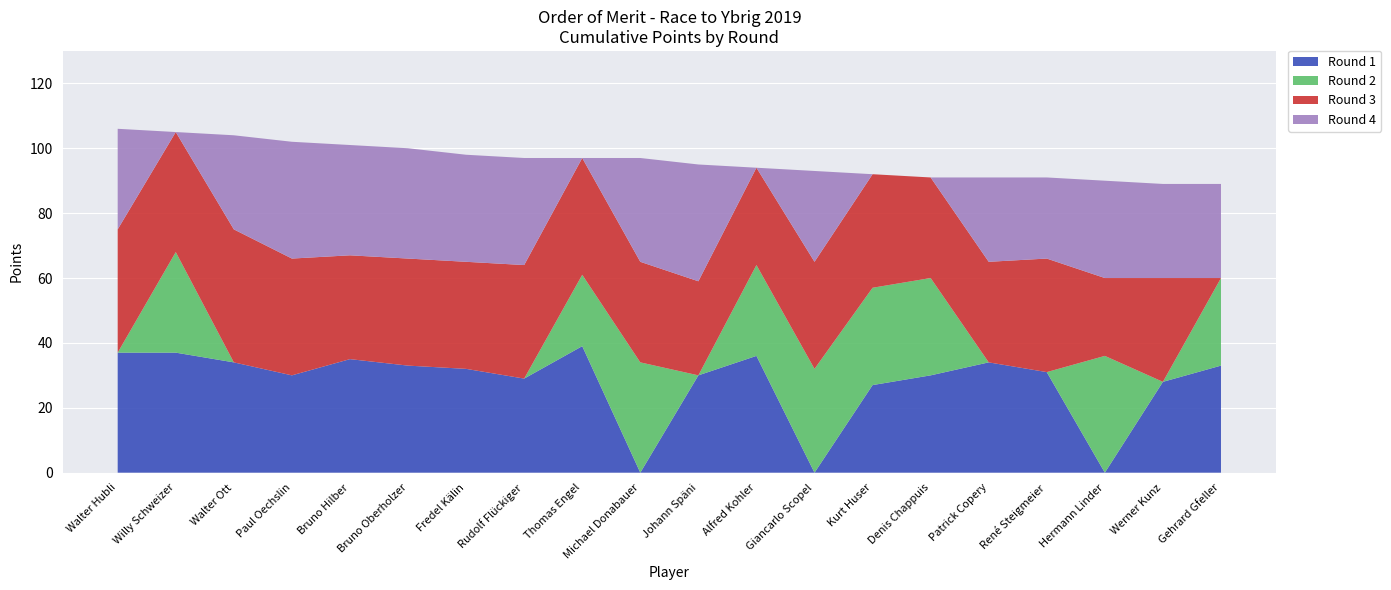

Reading right to left, extract all data points from this chart.

Round 1: Gehrard Gfeller=33	Werner Kunz=28	Hermann Linder=0	René Steigmeier=31	Patrick Copery=34	Denis Chappuis=30	Kurt Huser=27	Giancarlo Scopel=0	Alfred Kohler=36	Johann Späni=30	Michael Donabauer=0	Thomas Engel=39	Rudolf Flückiger=29	Fredel Kälin=32	Bruno Oberholzer=33	Bruno Hilber=35	Paul Oechslin=30	Walter Ott=34	Willy Schweizer=37	Walter Hubli=37
Round 2: Gehrard Gfeller=27	Werner Kunz=0	Hermann Linder=36	René Steigmeier=0	Patrick Copery=0	Denis Chappuis=30	Kurt Huser=30	Giancarlo Scopel=32	Alfred Kohler=28	Johann Späni=0	Michael Donabauer=34	Thomas Engel=22	Rudolf Flückiger=0	Fredel Kälin=0	Bruno Oberholzer=0	Bruno Hilber=0	Paul Oechslin=0	Walter Ott=0	Willy Schweizer=31	Walter Hubli=0
Round 3: Gehrard Gfeller=0	Werner Kunz=32	Hermann Linder=24	René Steigmeier=35	Patrick Copery=31	Denis Chappuis=31	Kurt Huser=35	Giancarlo Scopel=33	Alfred Kohler=30	Johann Späni=29	Michael Donabauer=31	Thomas Engel=36	Rudolf Flückiger=35	Fredel Kälin=33	Bruno Oberholzer=33	Bruno Hilber=32	Paul Oechslin=36	Walter Ott=41	Willy Schweizer=37	Walter Hubli=38
Round 4: Gehrard Gfeller=29	Werner Kunz=29	Hermann Linder=30	René Steigmeier=25	Patrick Copery=26	Denis Chappuis=0	Kurt Huser=0	Giancarlo Scopel=28	Alfred Kohler=0	Johann Späni=36	Michael Donabauer=32	Thomas Engel=0	Rudolf Flückiger=33	Fredel Kälin=33	Bruno Oberholzer=34	Bruno Hilber=34	Paul Oechslin=36	Walter Ott=29	Willy Schweizer=0	Walter Hubli=31
Total: Gehrard Gfeller=89	Werner Kunz=89	Hermann Linder=90	René Steigmeier=91	Patrick Copery=91	Denis Chappuis=91	Kurt Huser=92	Giancarlo Scopel=93	Alfred Kohler=94	Johann Späni=95	Michael Donabauer=97	Thomas Engel=97	Rudolf Flückiger=97	Fredel Kälin=98	Bruno Oberholzer=100	Bruno Hilber=101	Paul Oechslin=102	Walter Ott=104	Willy Schweizer=105	Walter Hubli=106